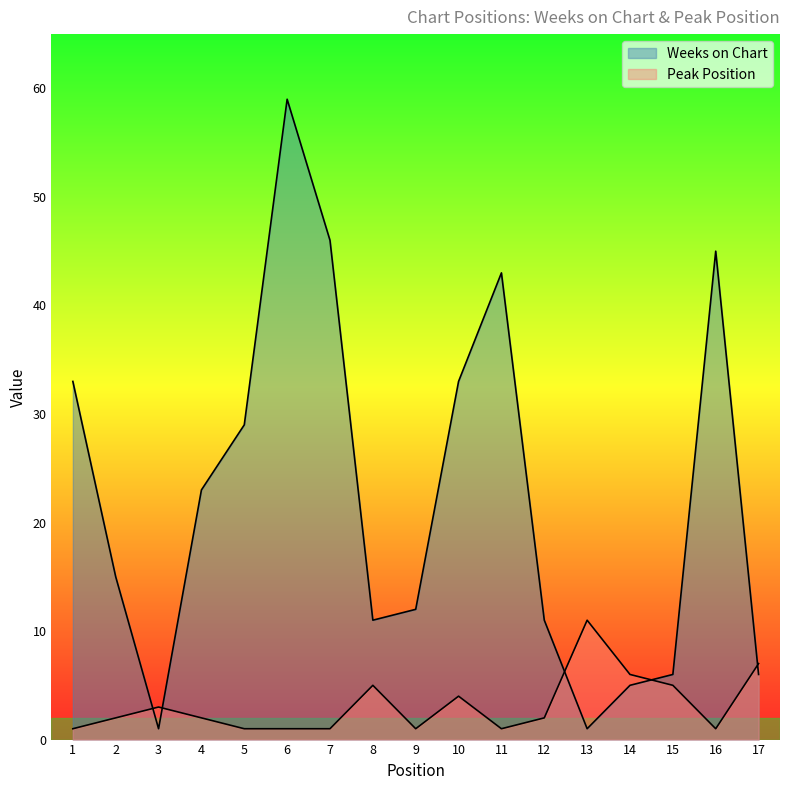

How many intersections are there between Peak Position and Weeks on Chart?

5